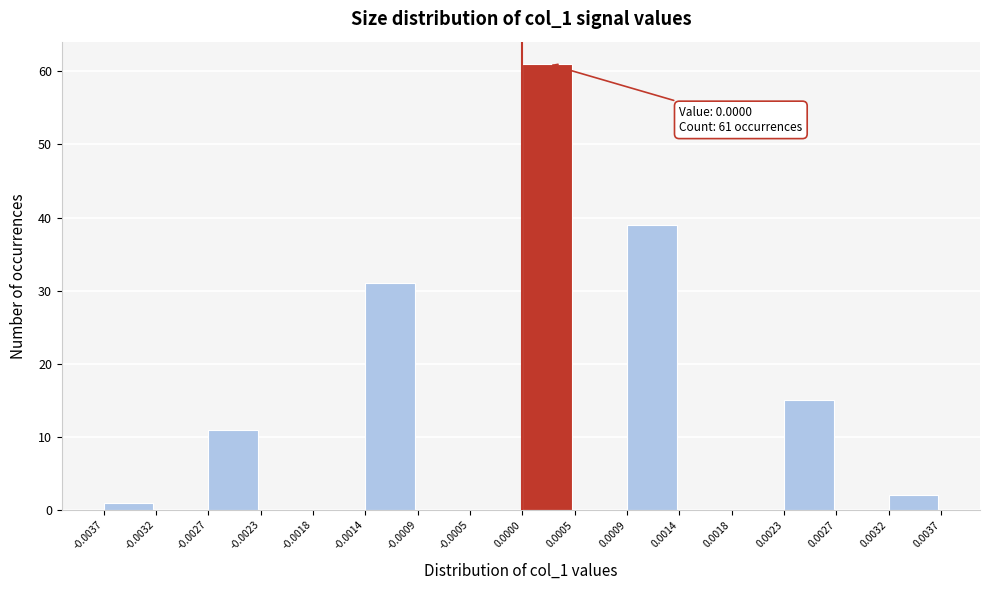

Over which range of the x-axis is the bar tallest?

0.0000 to 0.0005